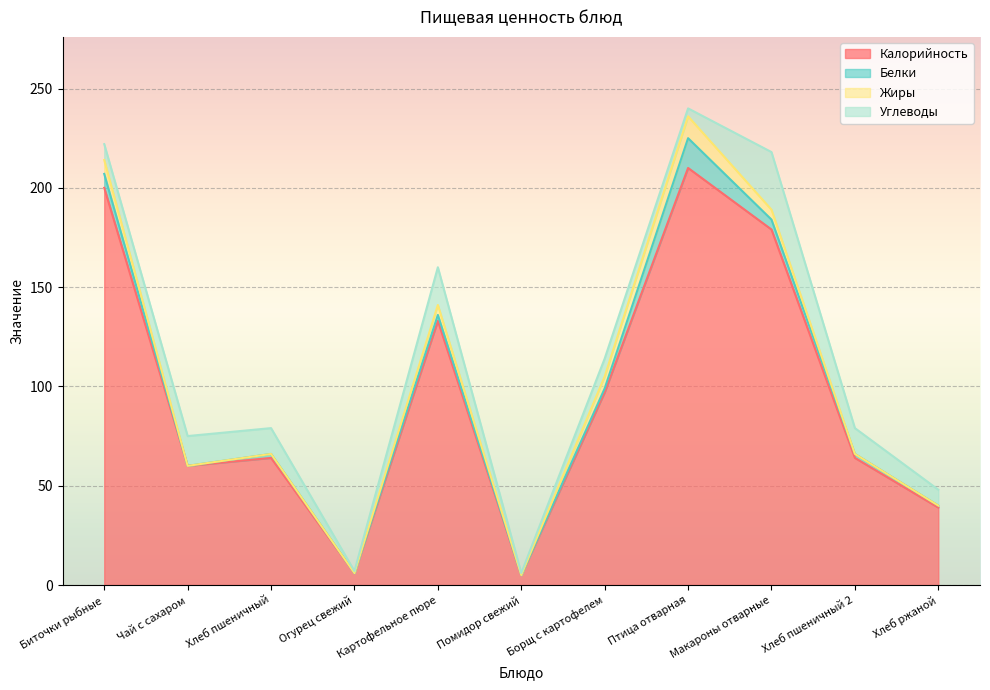

True or false: Углеводы has more than 0 interior local peaks.

True